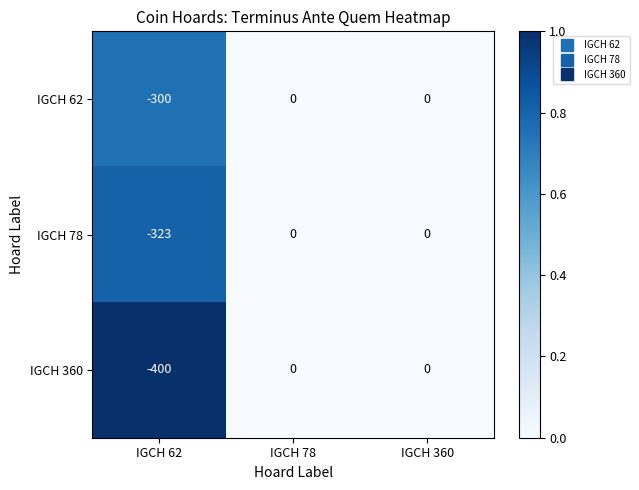

Is the value of IGCH 62 at IGCH 62 greater than the value of IGCH 360 at IGCH 360?

No